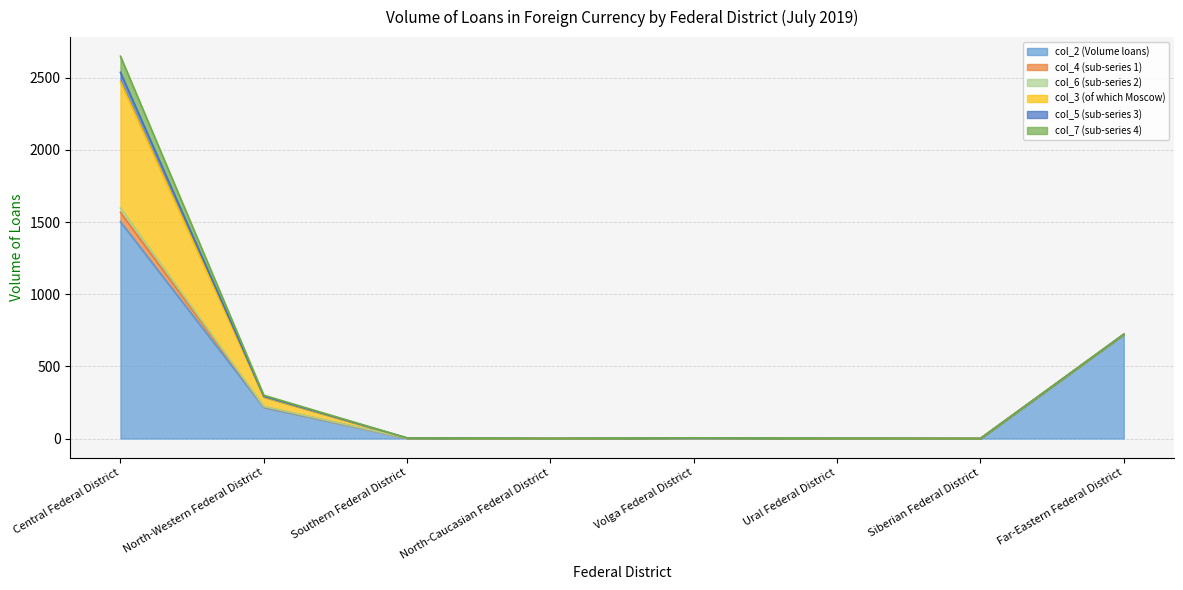

The col_5 (sub-series 3) series shows 20 at North-Caucasian Federal District. True or false?

False